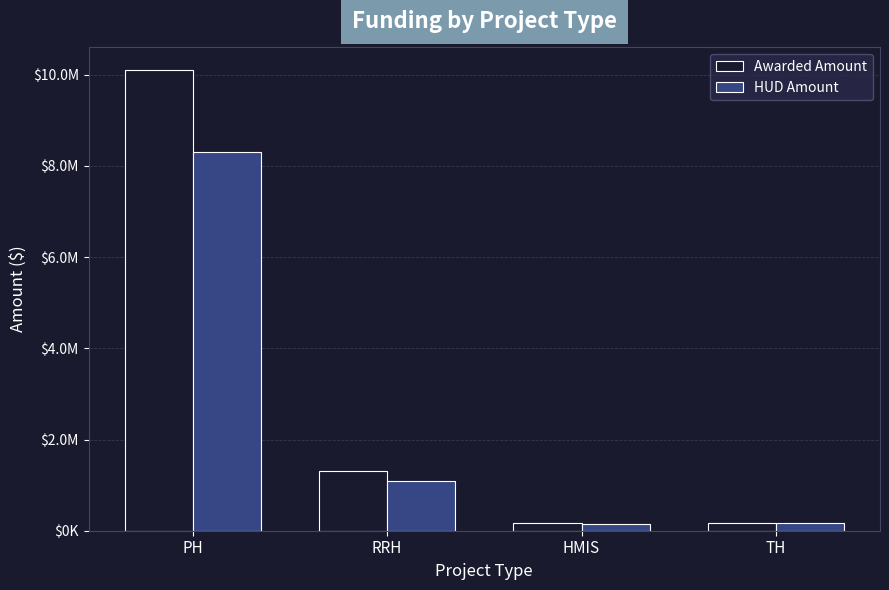

What is the sum of the HUD Amount values at PH and TH?

8463766.0